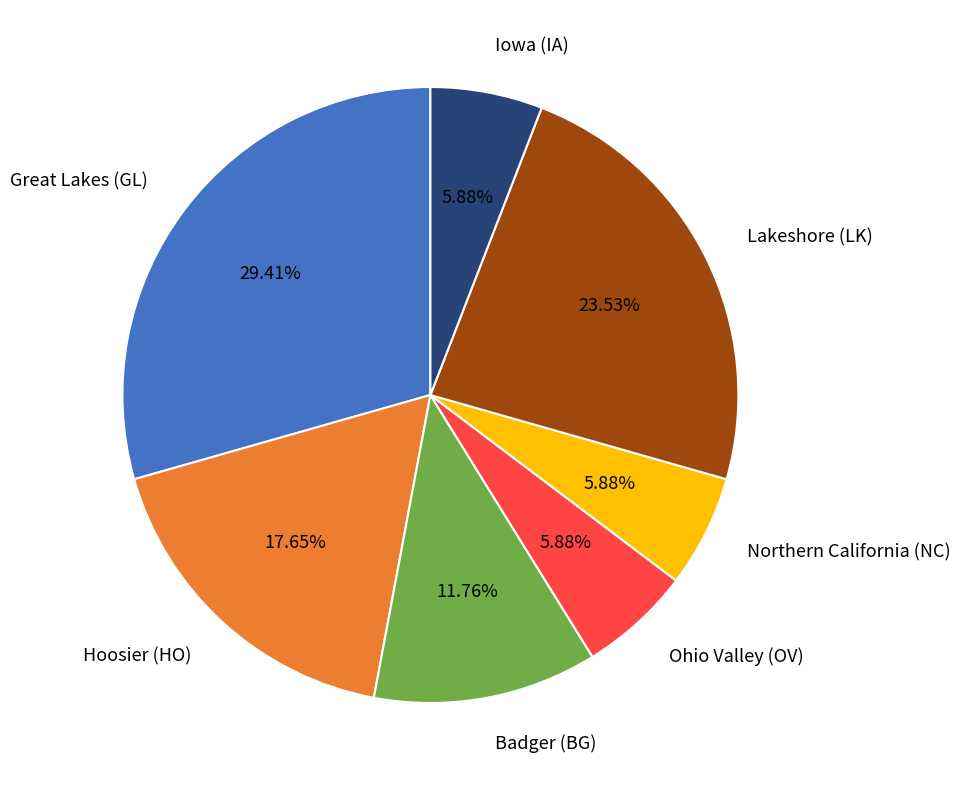

Is there any slice that represents more than half of the pie?

No